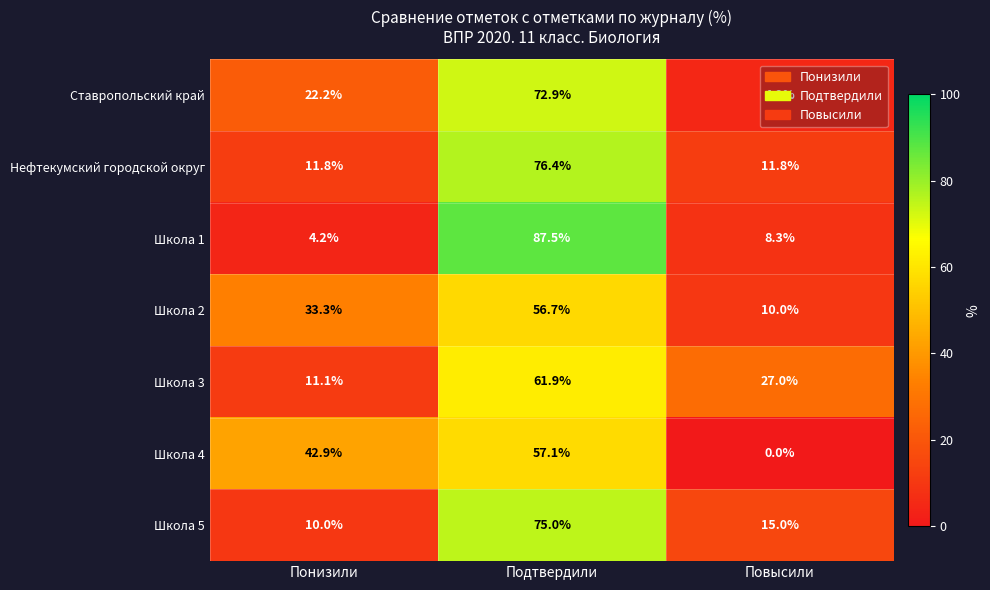

What is the total value across all series at Повысили?

77.0